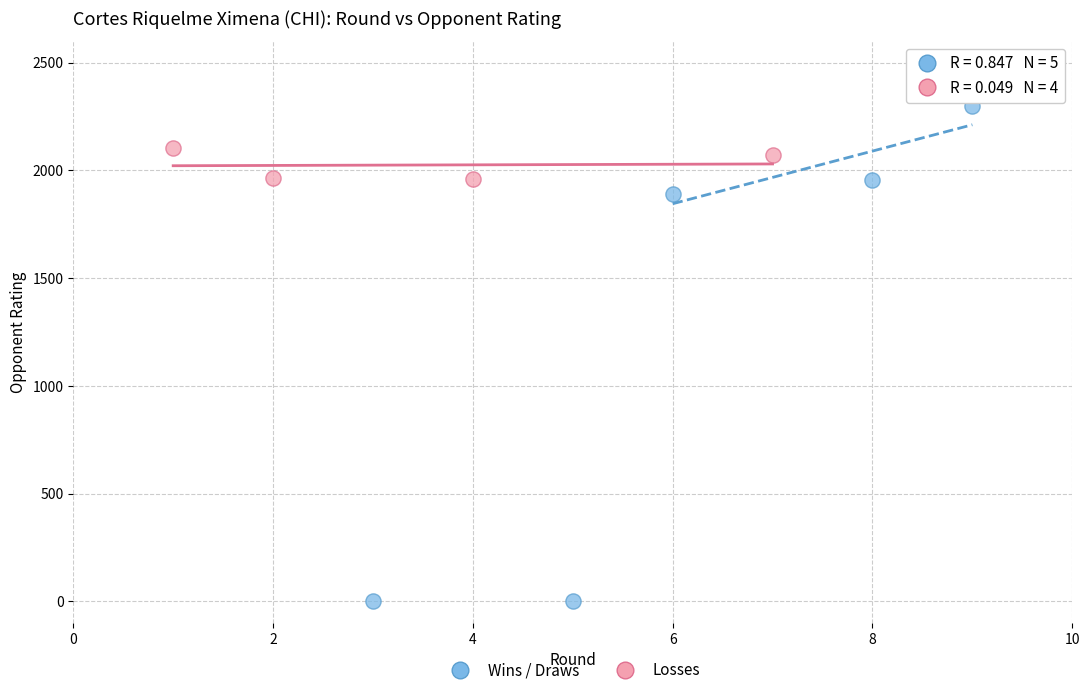

Which series contains the highest Y value?

Wins / Draws